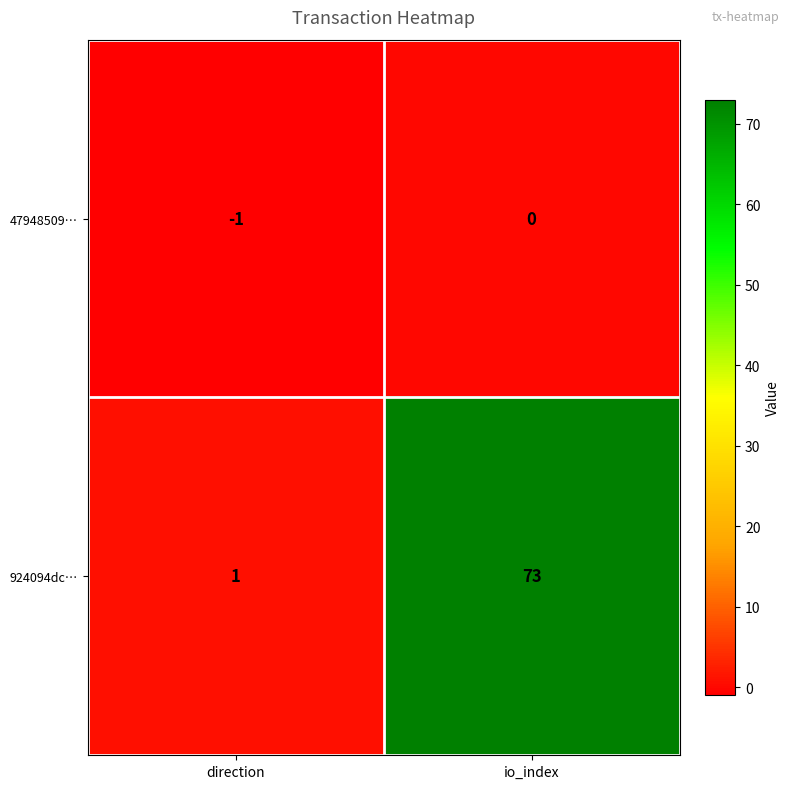

At which category is the sum across all series the highest?

io_index